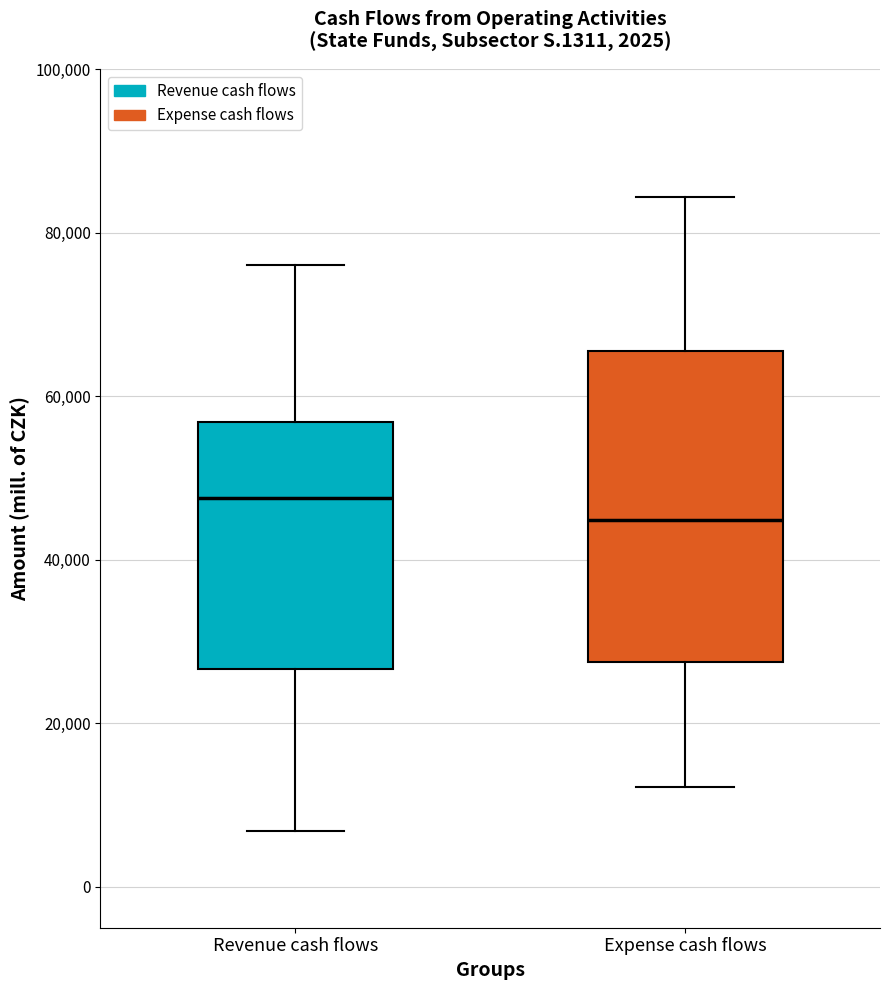

Where does the lower whisker of the box for Revenue cash flows end on the y-axis? The values are not printed on the chart, so give them approximately, as read against the axis.

6000